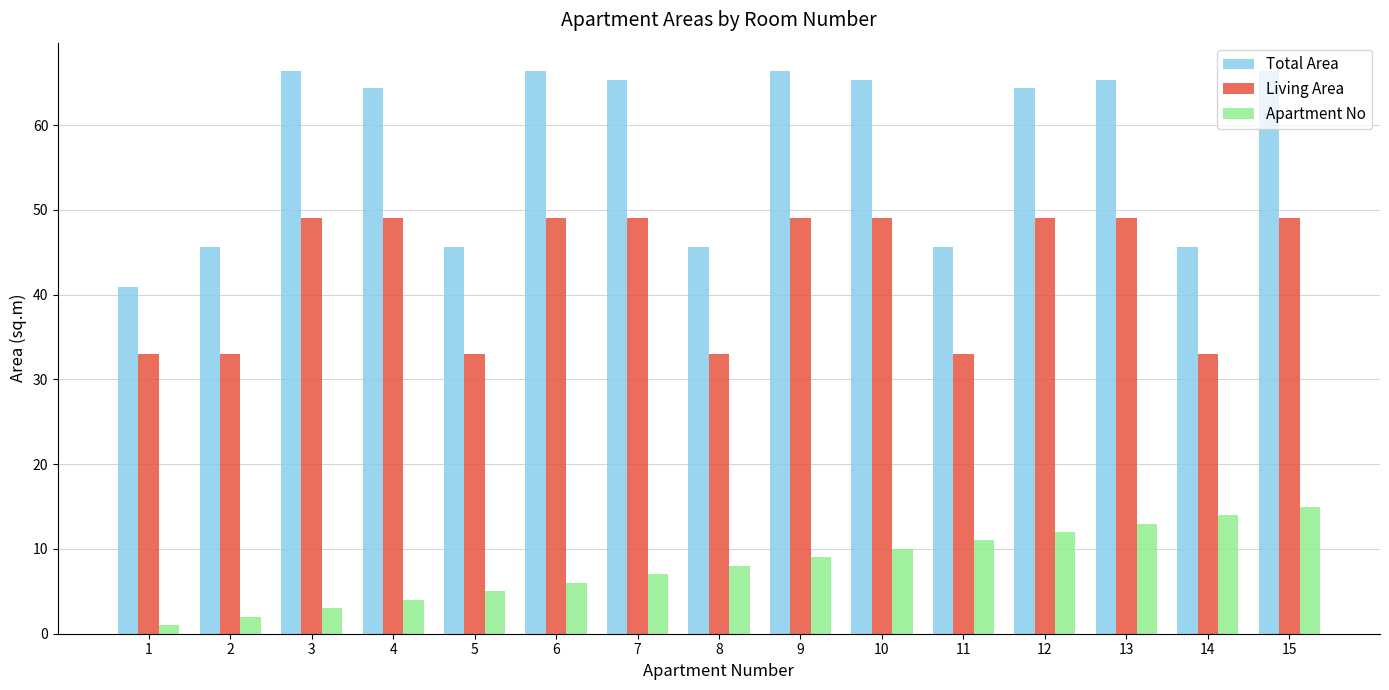

What is the difference between the highest and lowest values at 11?

34.6